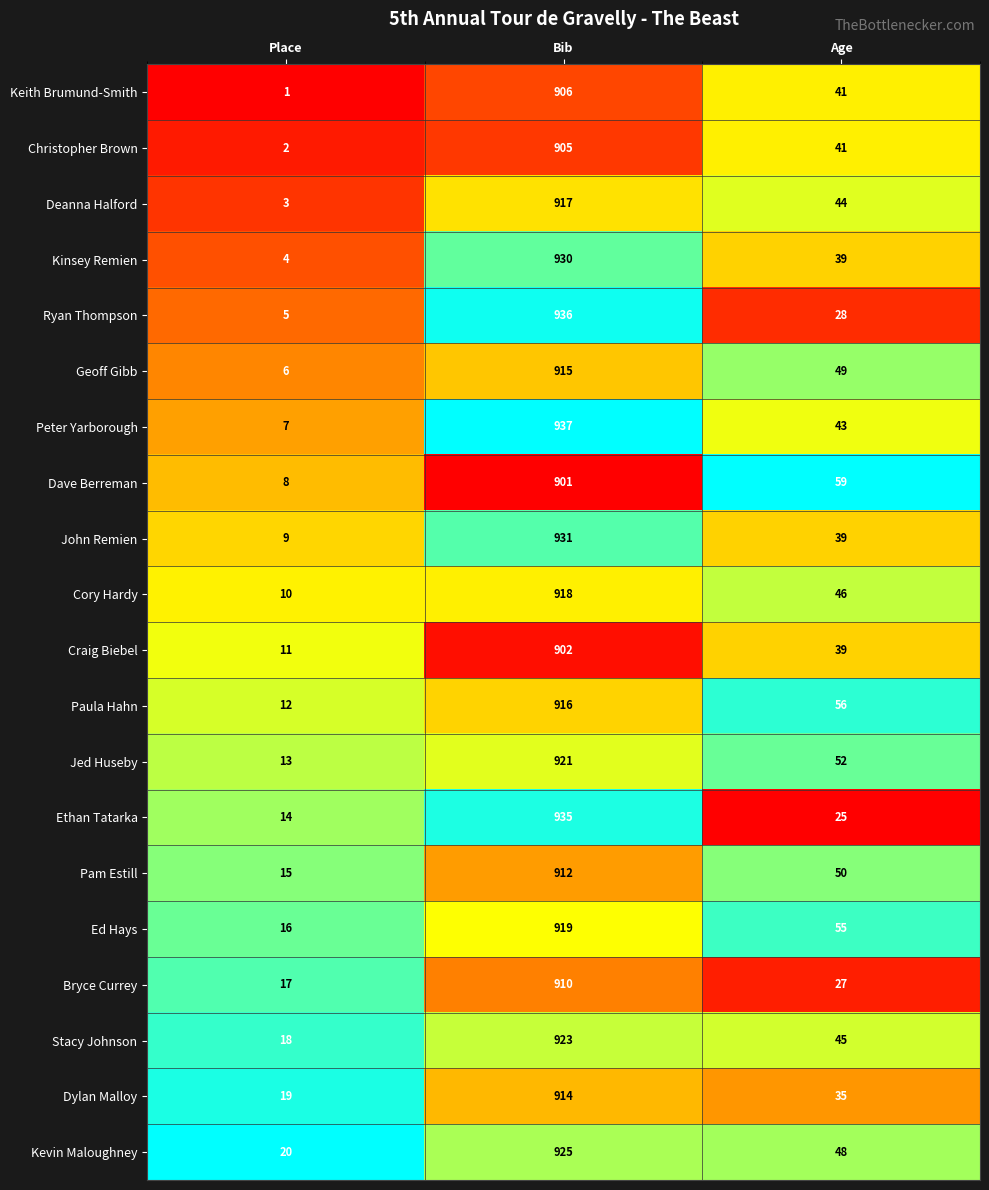

What is the approximate value of Ethan Tatarka at Place, to the nearest 10?

10